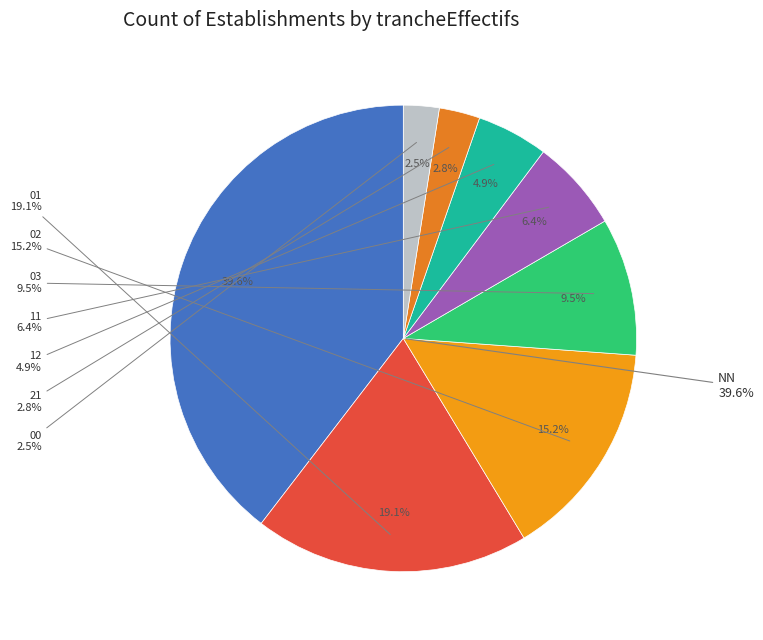

To the nearest percent, what is the difference between the 11 and 03 slice percentages?

3%